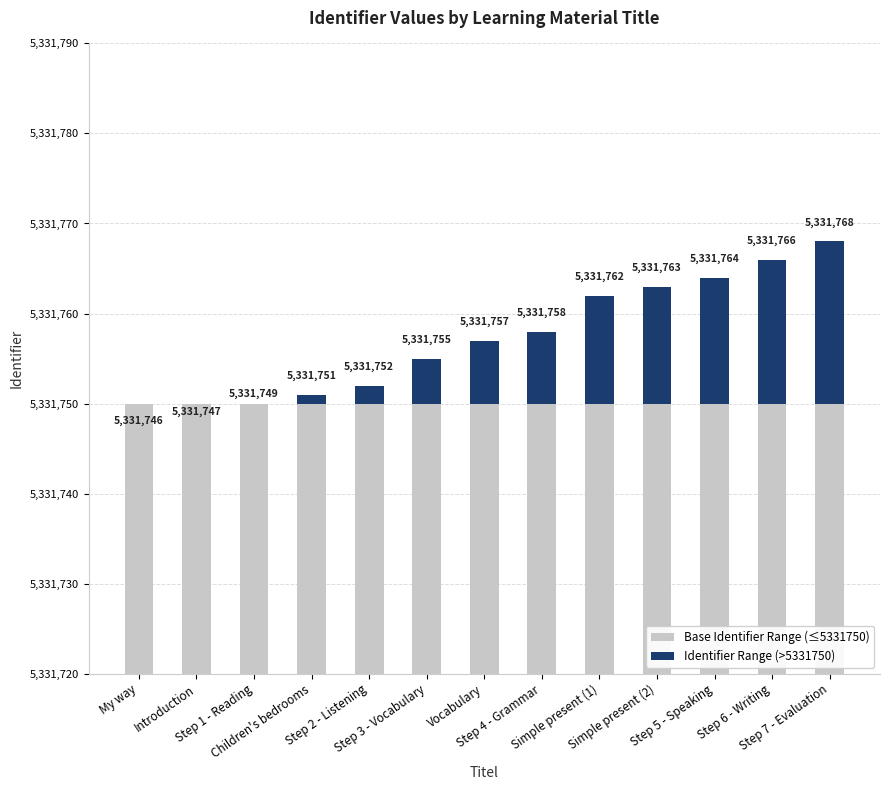

Rank the series by their average value, from lowest to highest.

Identifier Range (>5331750), Base Identifier Range (≤5331750)